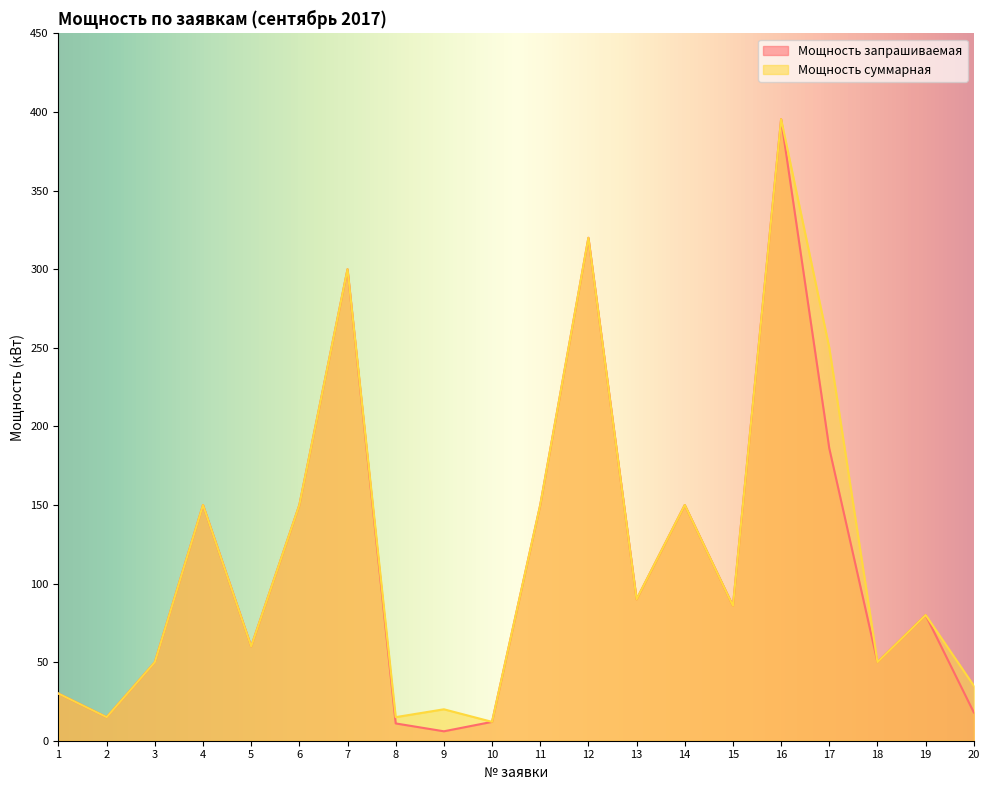

What is the difference between the Мощность суммарная values at 4 and 3?

100.0